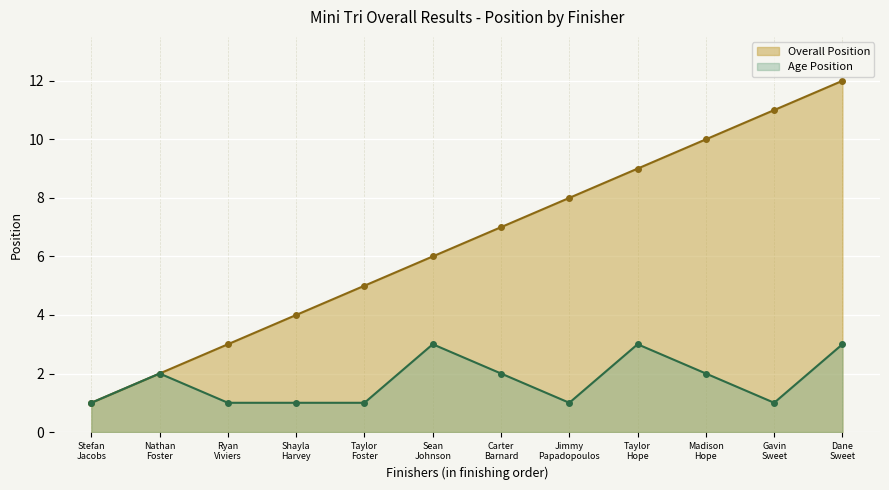

True or false: Age Position has more than 2 interior local peaks.

True